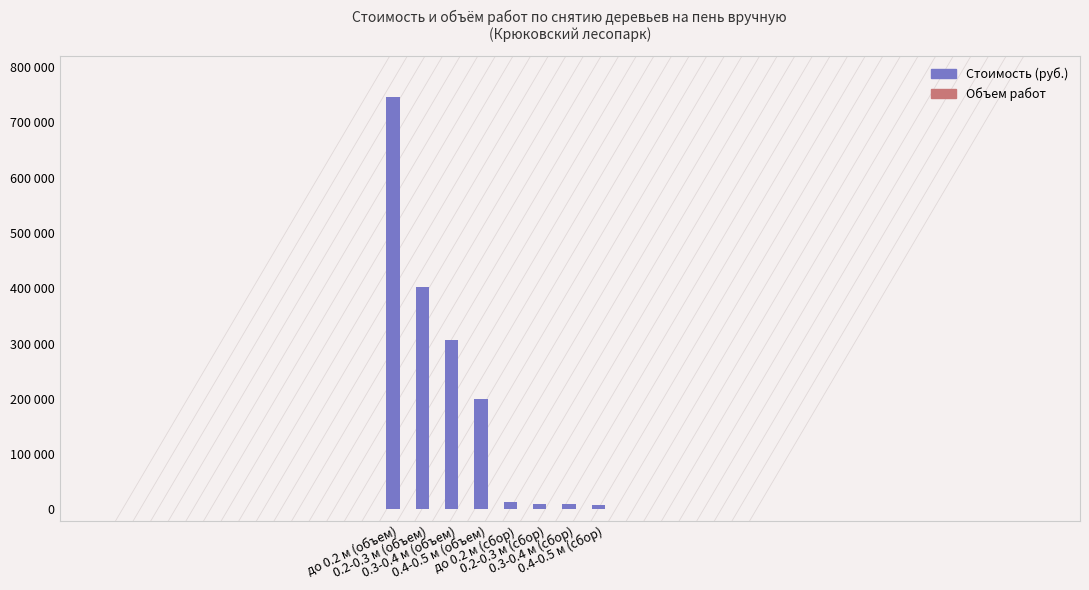

Does the chart contain stacked bars?

No